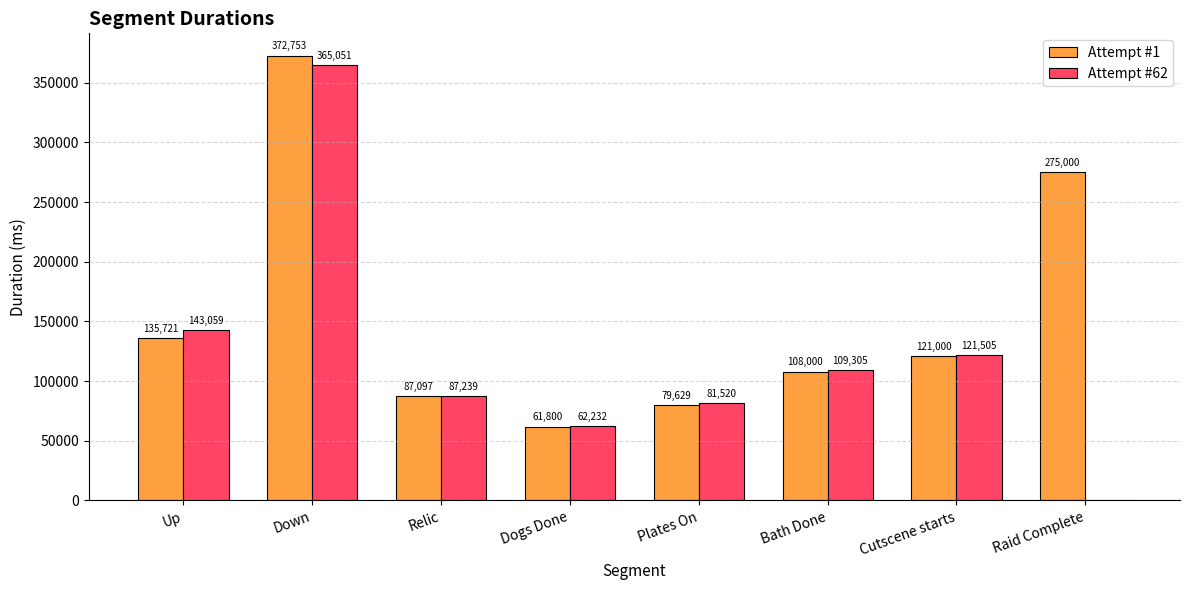

What is the sum of all Attempt #62 values?

969911